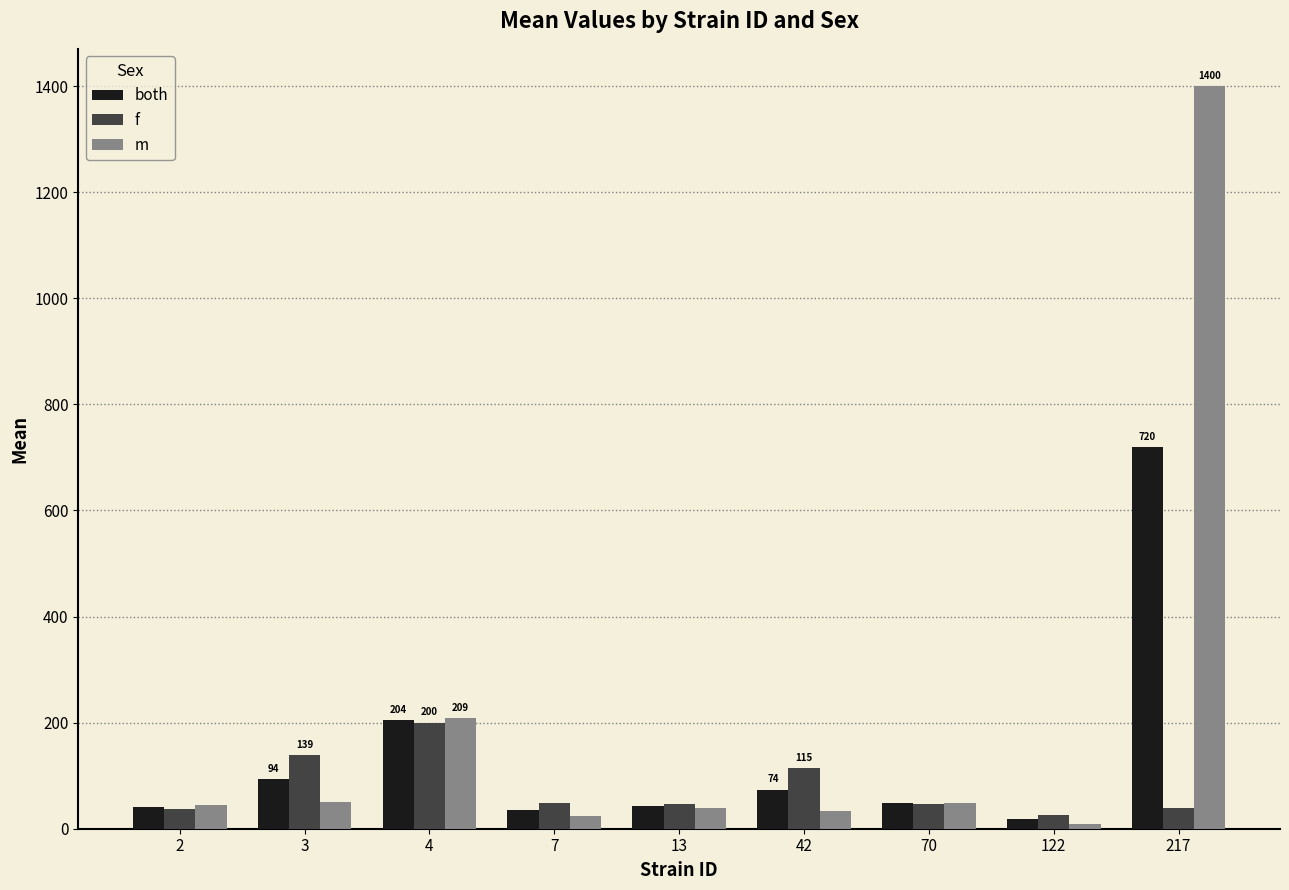

Rank the series at 217 from lowest to highest value.

f, both, m